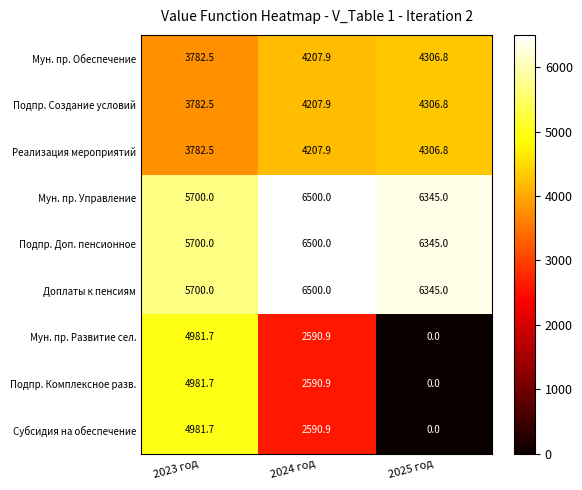

What is the difference between the highest and lowest values at 2025 год?

6345.0